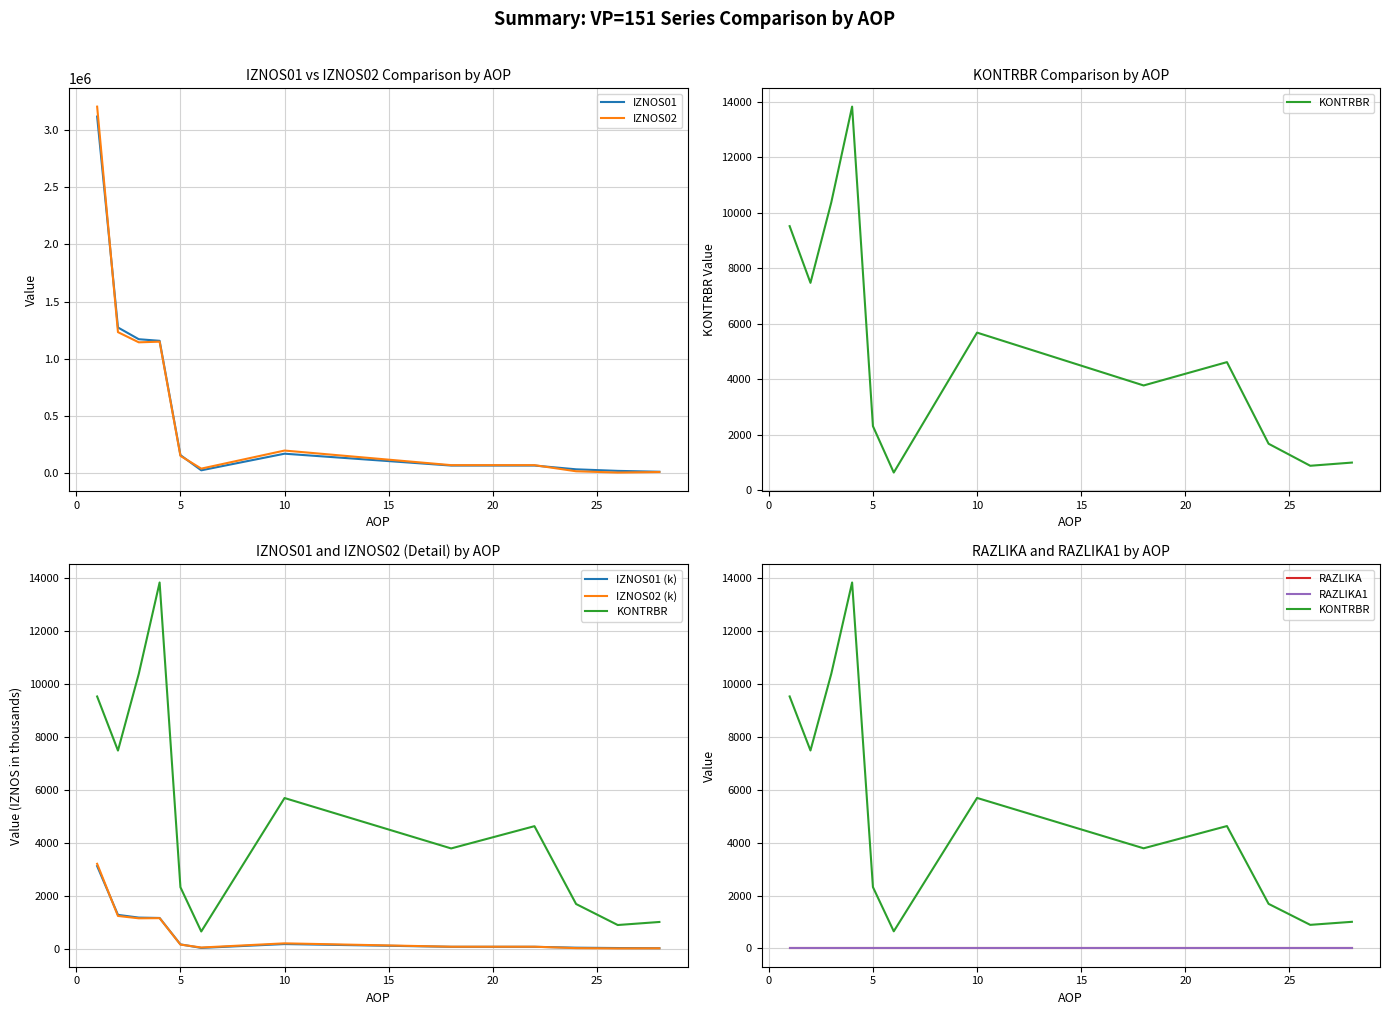

Reading left to right, transcribe all the data shown in this chart.

IZNOS01: 1=3117130.0	2=1273988.0	3=1171503.0	4=1157593.0	5=159014.0	6=26162.0	10=171266.0	18=67703.0	22=67703.0	24=34782.0	26=21182.0	28=13600.0
IZNOS02: 1=3203693.0	2=1233361.0	3=1144389.0	4=1150022.0	5=152345.0	6=40801.0	10=198779.0	18=71268.0	22=71268.0	24=17704.0	26=6542.0	28=11162.0
KONTRBR: 1=9524.5	2=7481.4	3=10380.8	4=13830.5	5=2318.5	6=646.6	10=5688.2	18=3784.3	22=4625.3	24=1684.6	26=890.9	28=1005.9